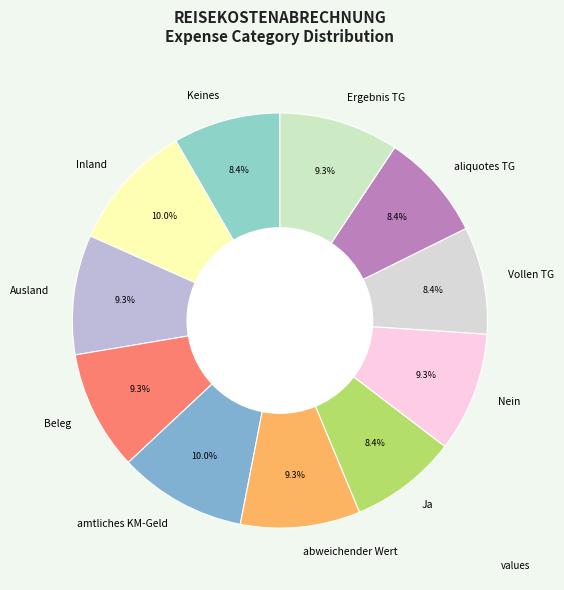

To the nearest percent, what is the difference between the largest and smallest slice percentages?

2%